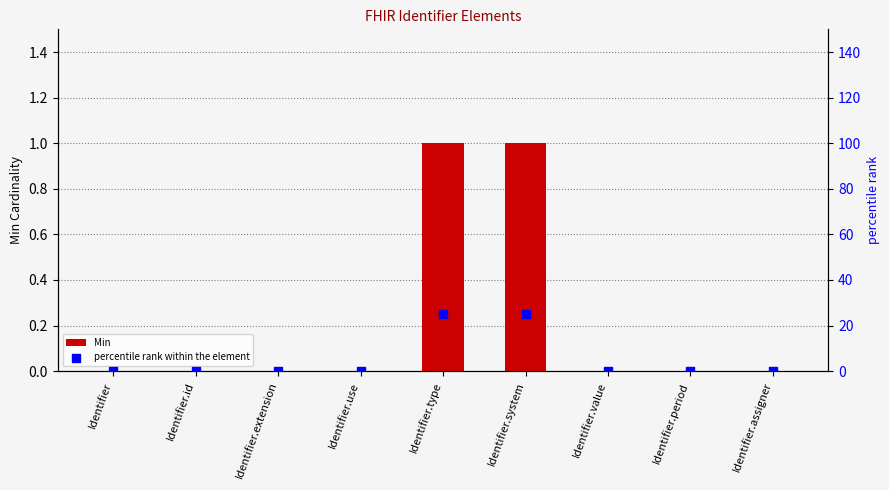

Which series has the largest Y range (max minus min)?

percentile rank within the element